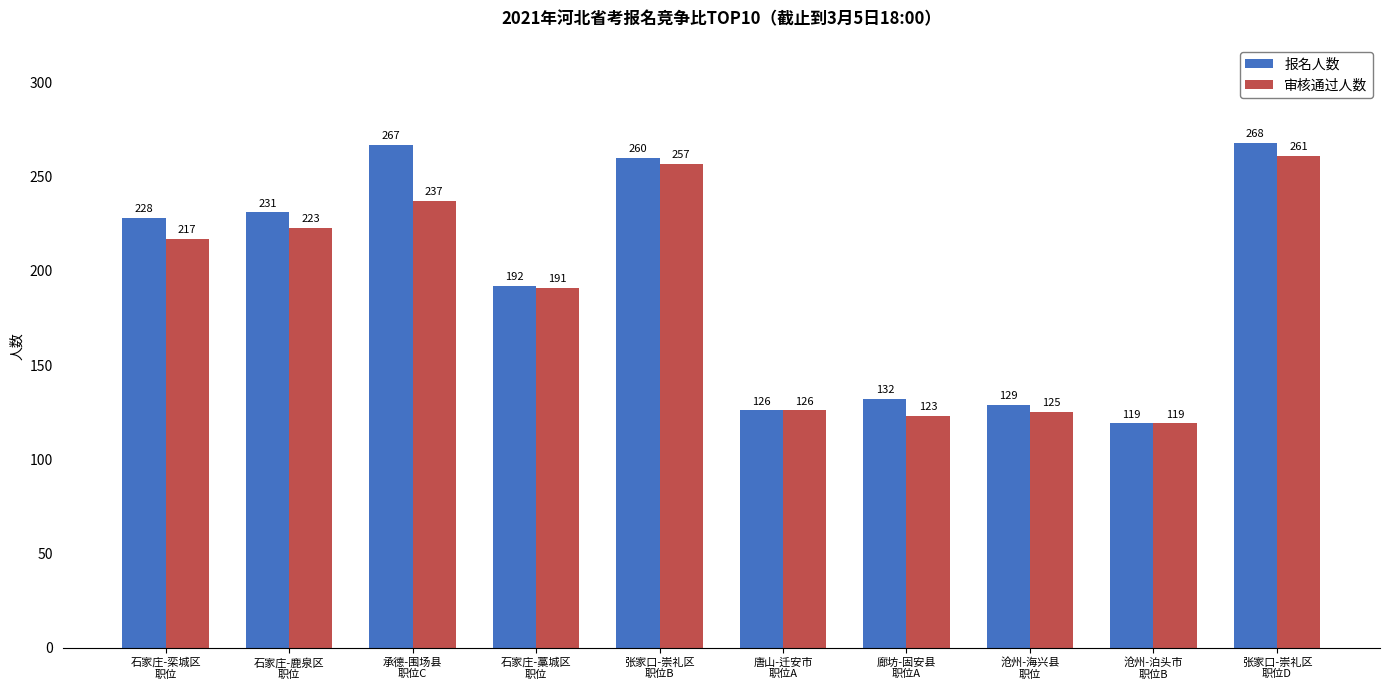

Reading right to left, transcribe all the data shown in this chart.

报名人数: 张家口-崇礼区
职位D=268	沧州-泊头市
职位B=119	沧州-海兴县
职位=129	廊坊-固安县
职位A=132	唐山-迁安市
职位A=126	张家口-崇礼区
职位B=260	石家庄-藁城区
职位=192	承德-围场县
职位C=267	石家庄-鹿泉区
职位=231	石家庄-栾城区
职位=228
审核通过人数: 张家口-崇礼区
职位D=261	沧州-泊头市
职位B=119	沧州-海兴县
职位=125	廊坊-固安县
职位A=123	唐山-迁安市
职位A=126	张家口-崇礼区
职位B=257	石家庄-藁城区
职位=191	承德-围场县
职位C=237	石家庄-鹿泉区
职位=223	石家庄-栾城区
职位=217